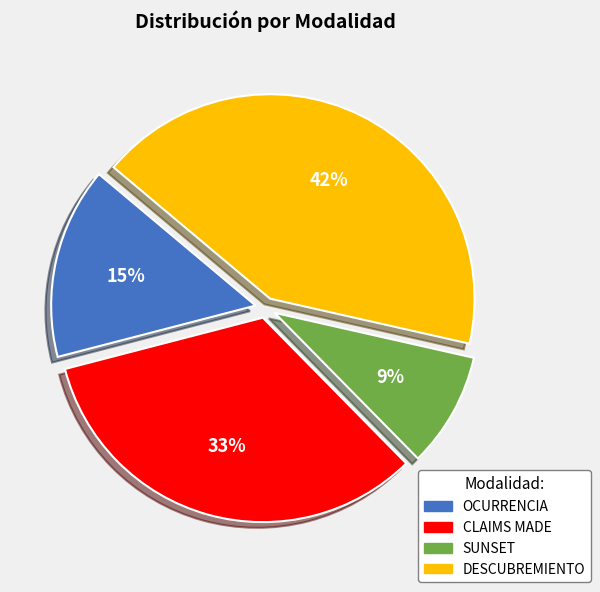

To the nearest percent, what portion does SUNSET represent?

9%